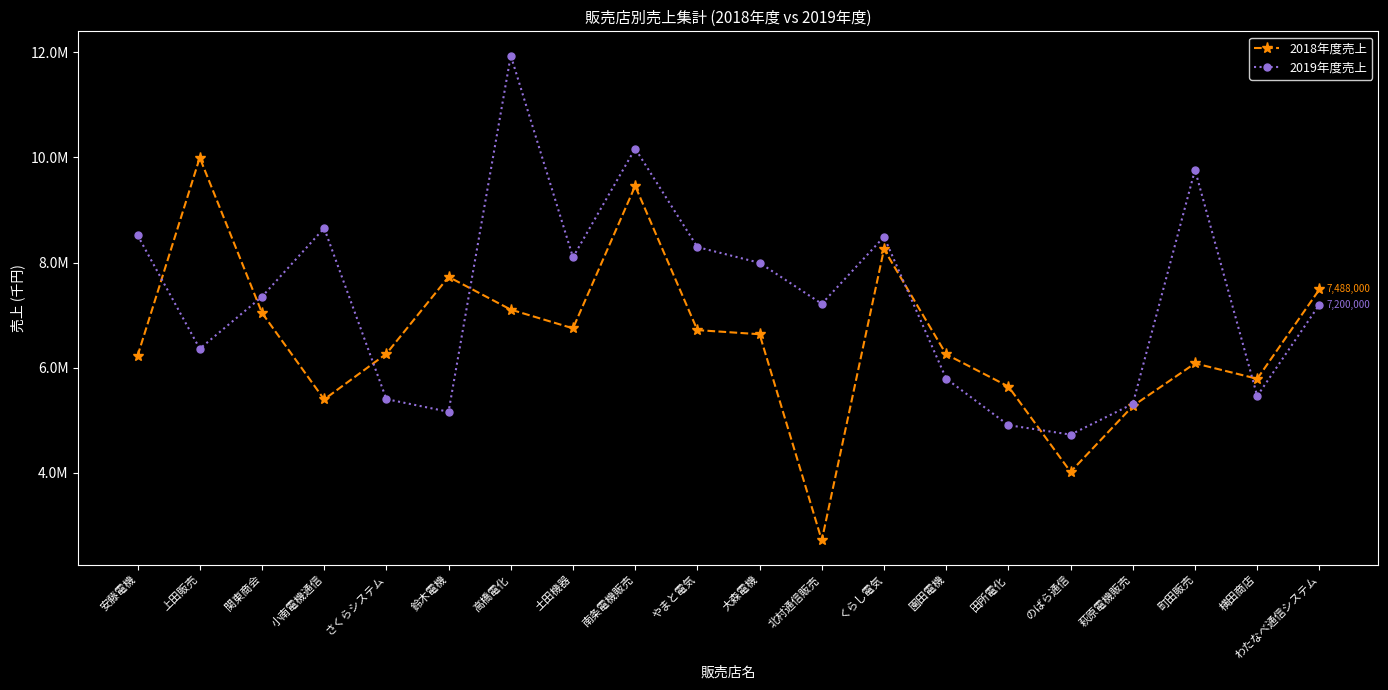

At which label is 2019年度売上 closest to 8332500?

やまと電気